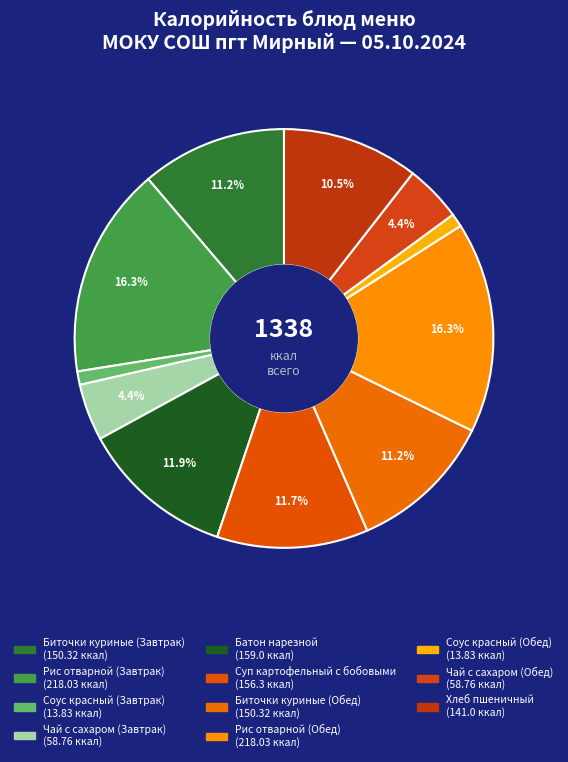

Does Соус красный (Завтрак) represent more than half of the total?

No